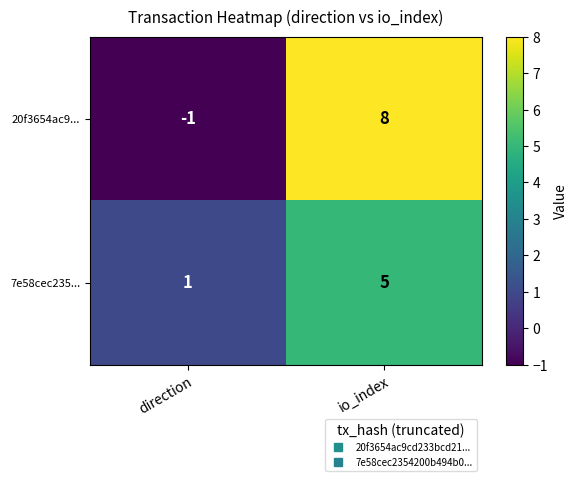

What is the greatest value displayed?

8